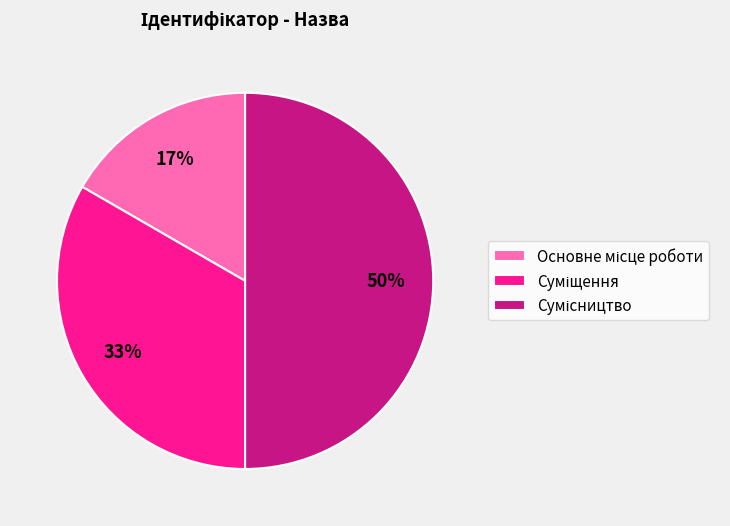

To the nearest percent, what is the difference between the largest and smallest slice percentages?

33%